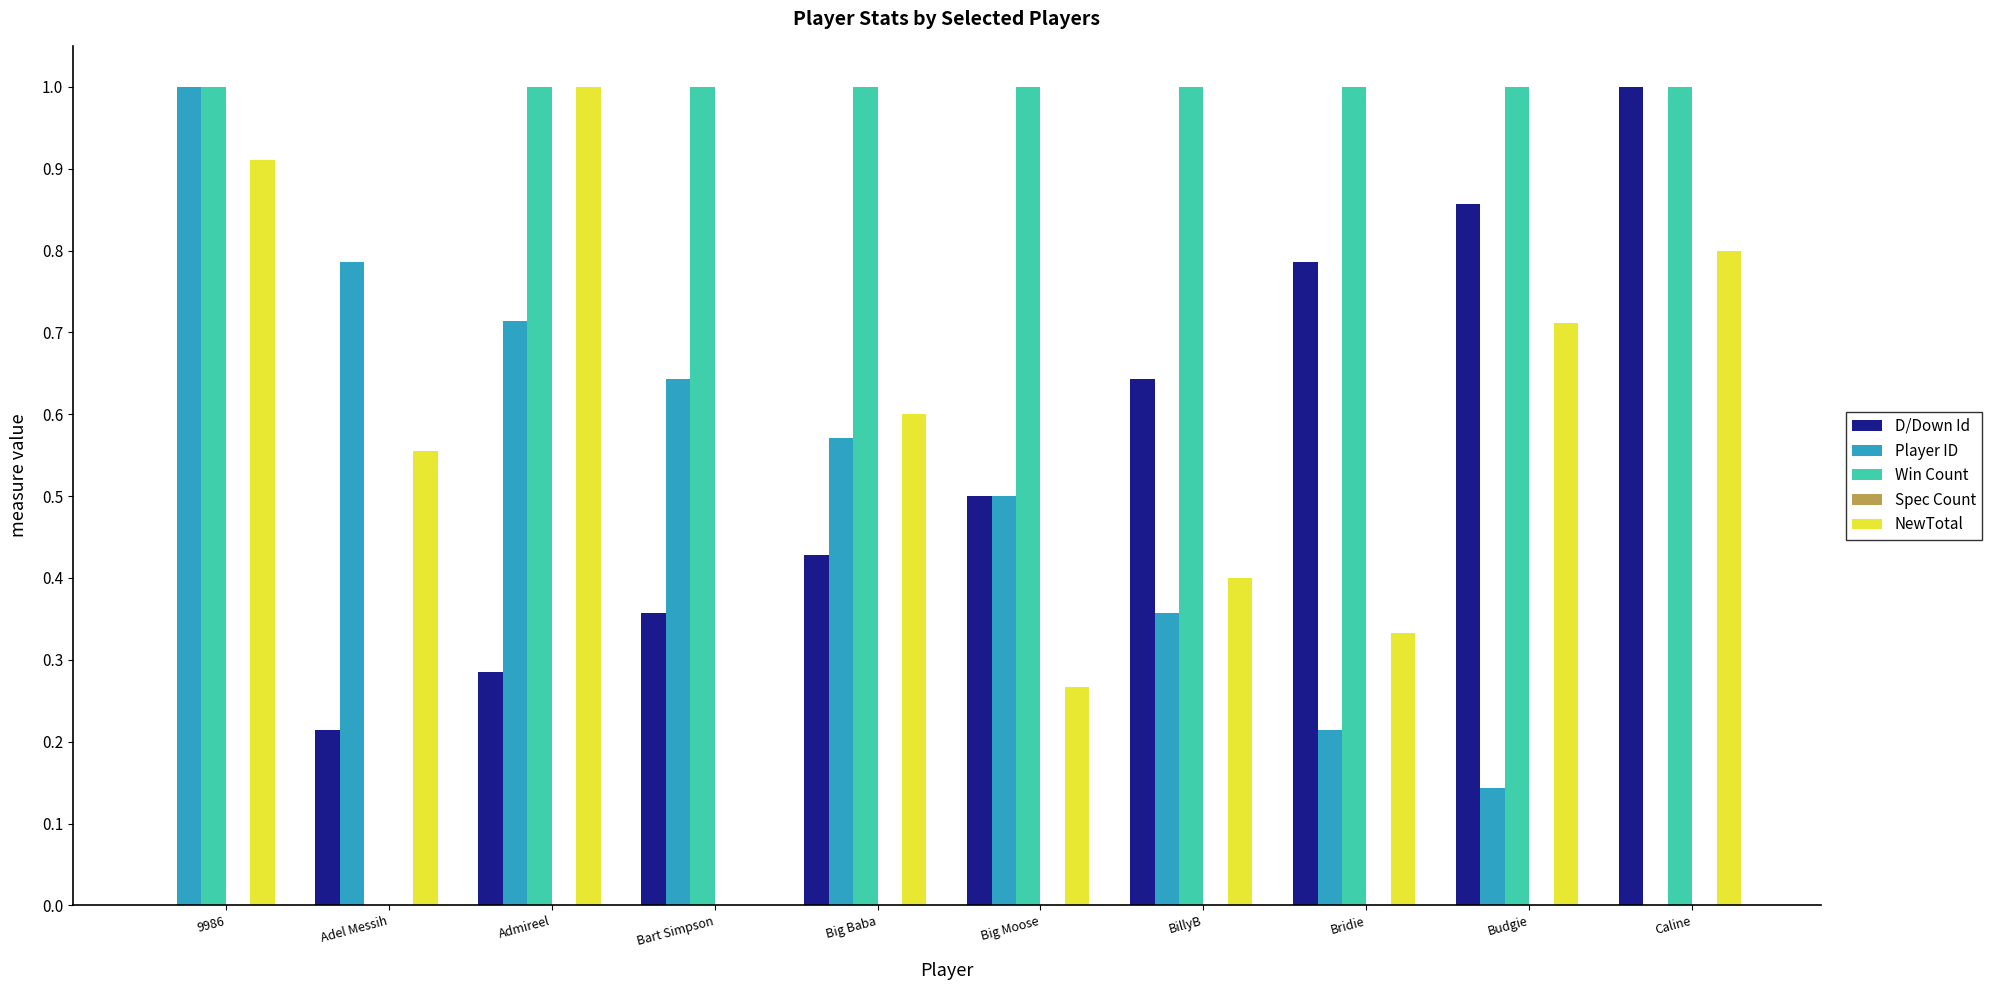

Between Adel Messih and Caline, which series saw the biggest shift?

Win Count